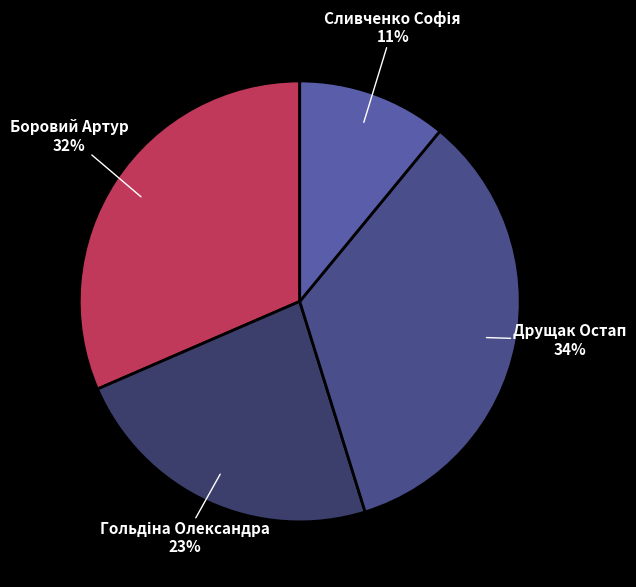

What is the largest slice in the pie chart?

Друщак Остап